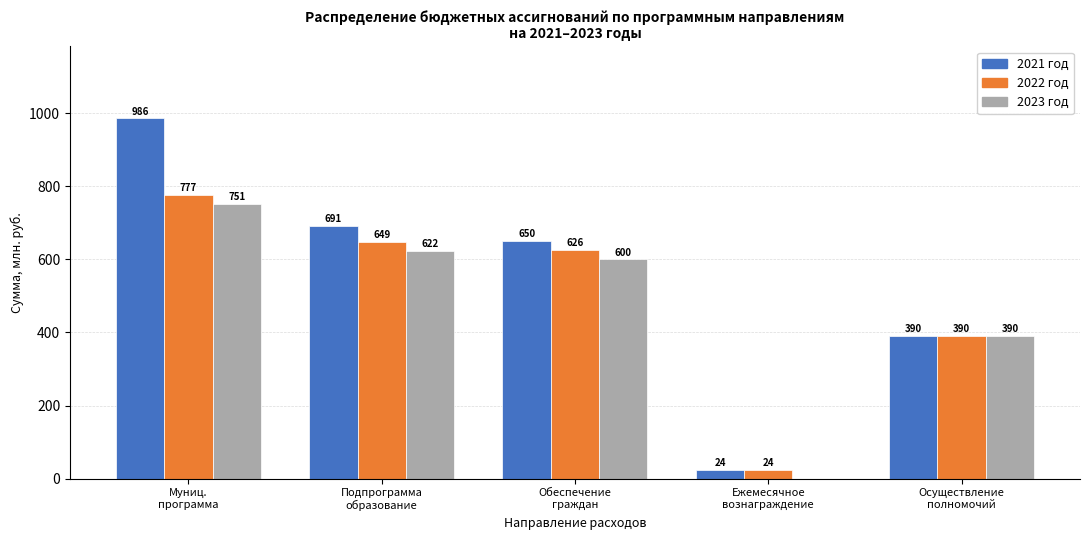

What is the total value across all series at Подпрограмма
образование?

1962.1